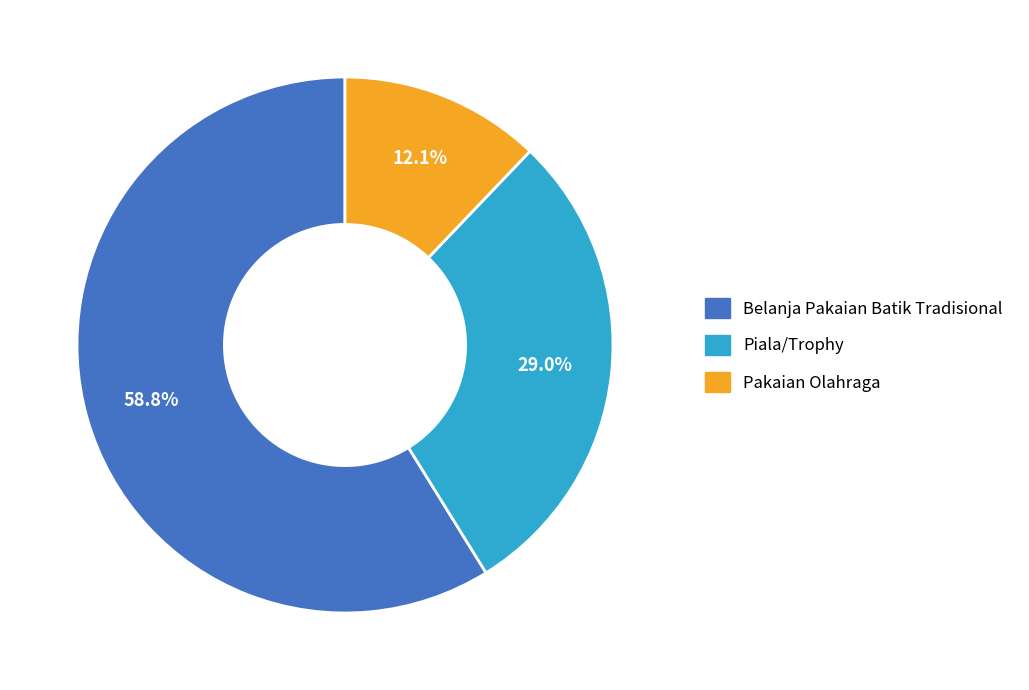

The Belanja Pakaian Batik Tradisional slice represents 50% of the pie. True or false?

False